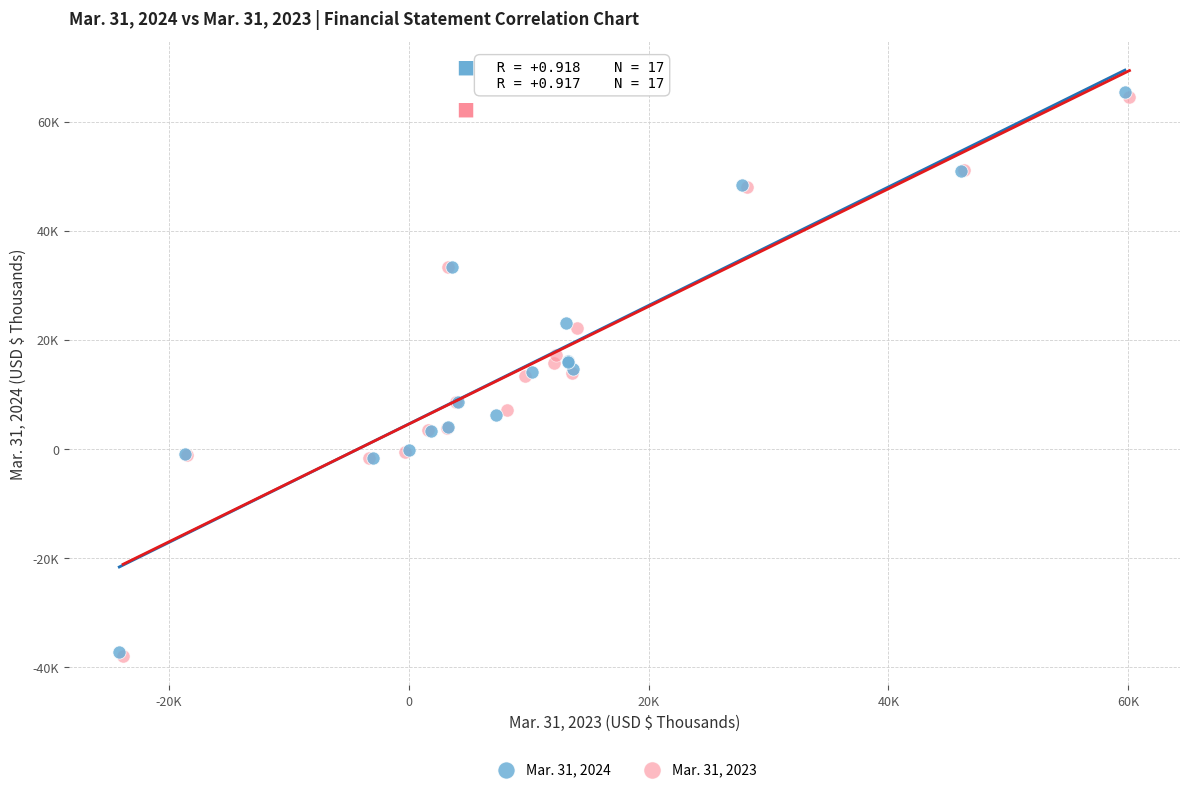

Which series has the largest Y range (max minus min)?

Mar. 31, 2024